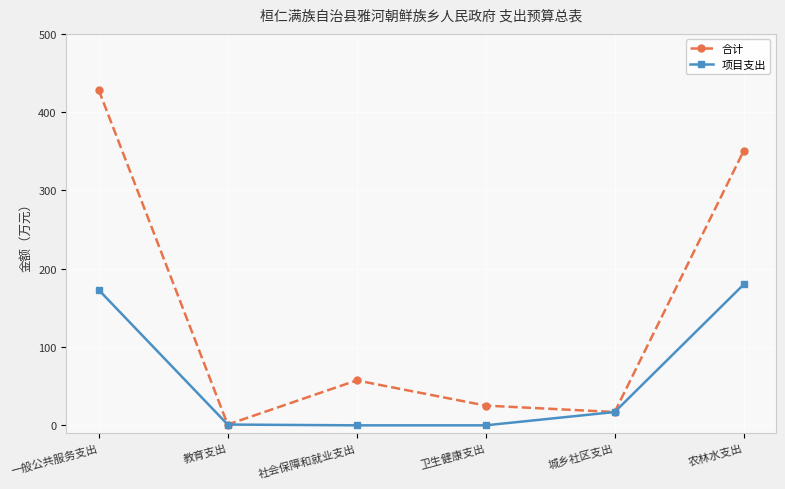

Where is 项目支出 nearest to the value 89?

城乡社区支出